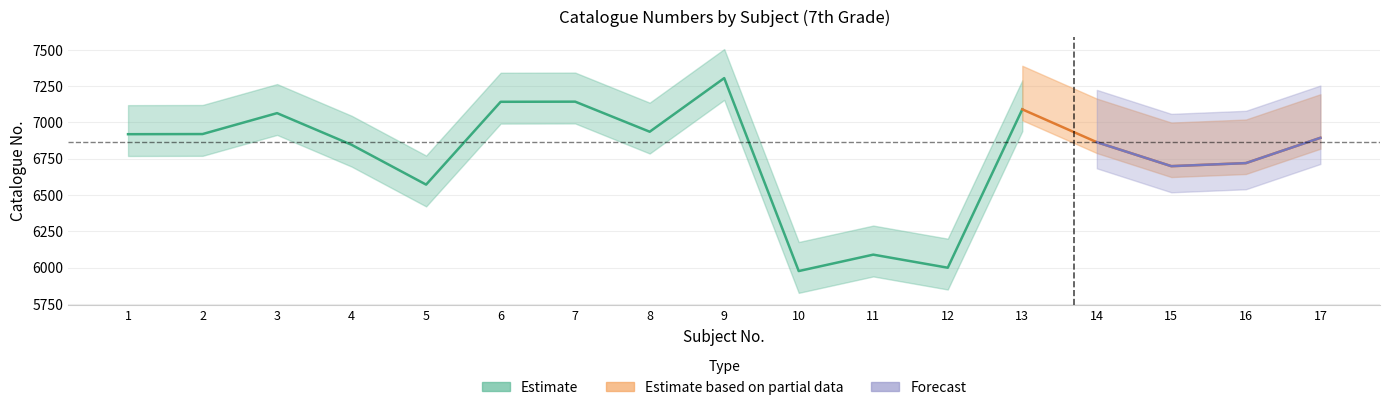

The value of Forecast at 14 is 2692. True or false?

False